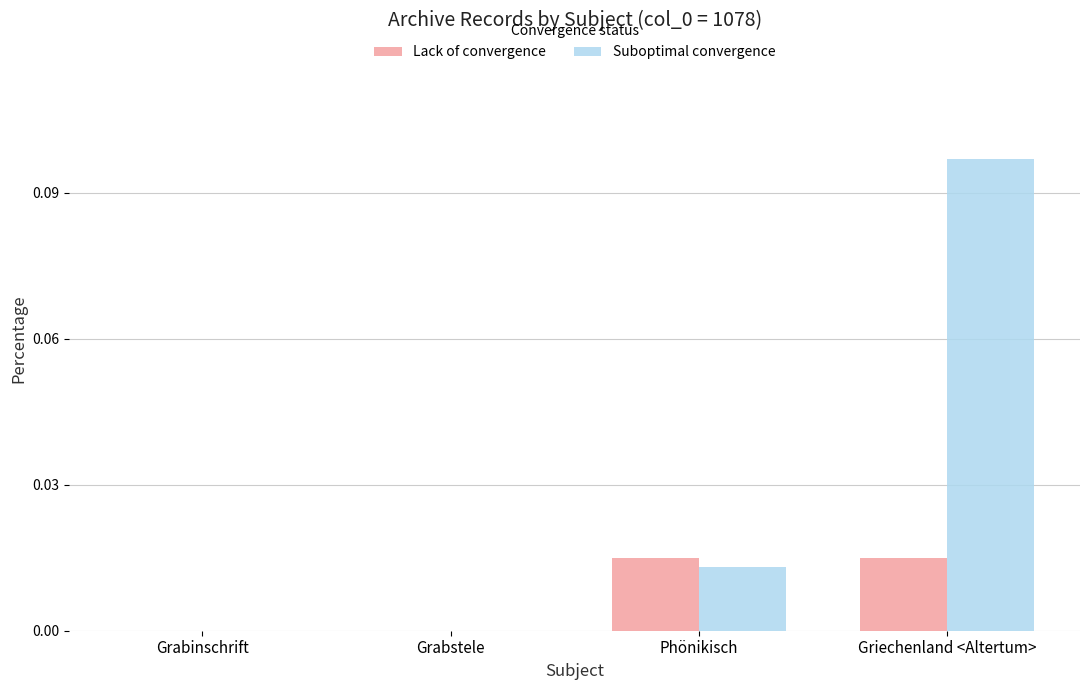

Which series changed the most between Grabstele and Griechenland <Altertum>?

Suboptimal convergence